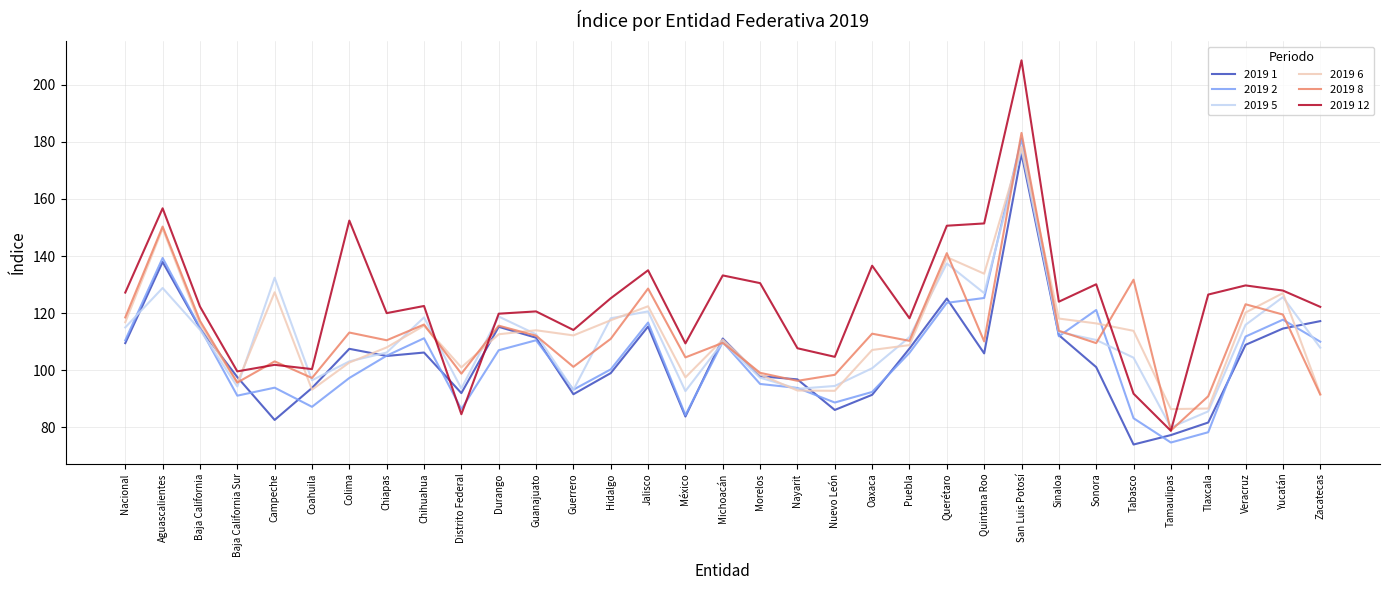

Which series has the widest spread of values?

2019 12